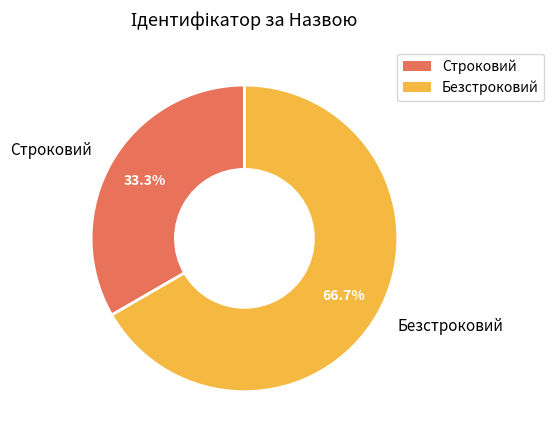

Which category has the biggest portion of the pie?

Безстроковий